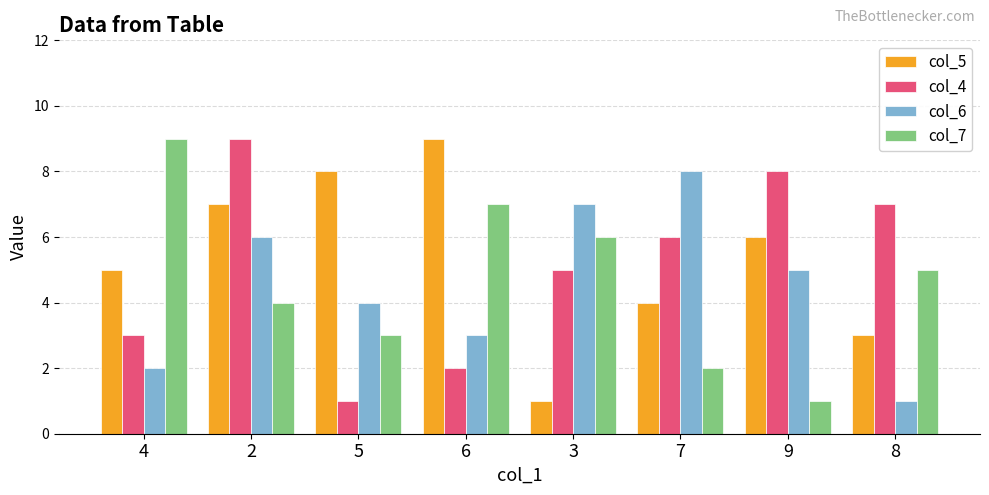

What is the greatest value displayed?

9